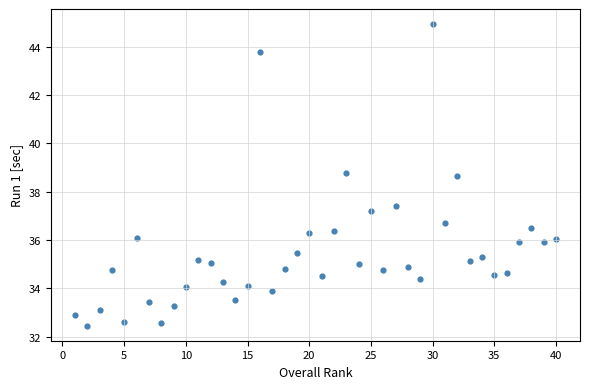

What is the range of Y values (max minus min)?

12.5